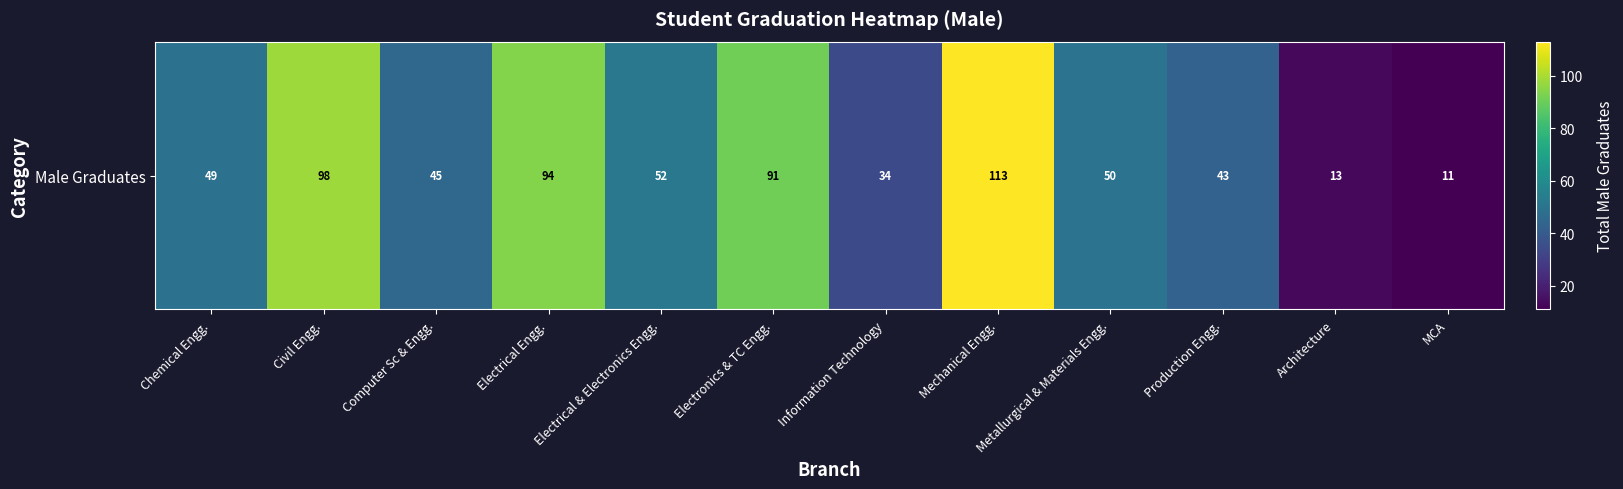

Which category has the lowest value across all series?

MCA